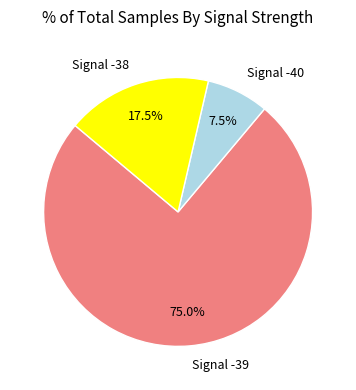

Which category has the biggest portion of the pie?

Signal -39